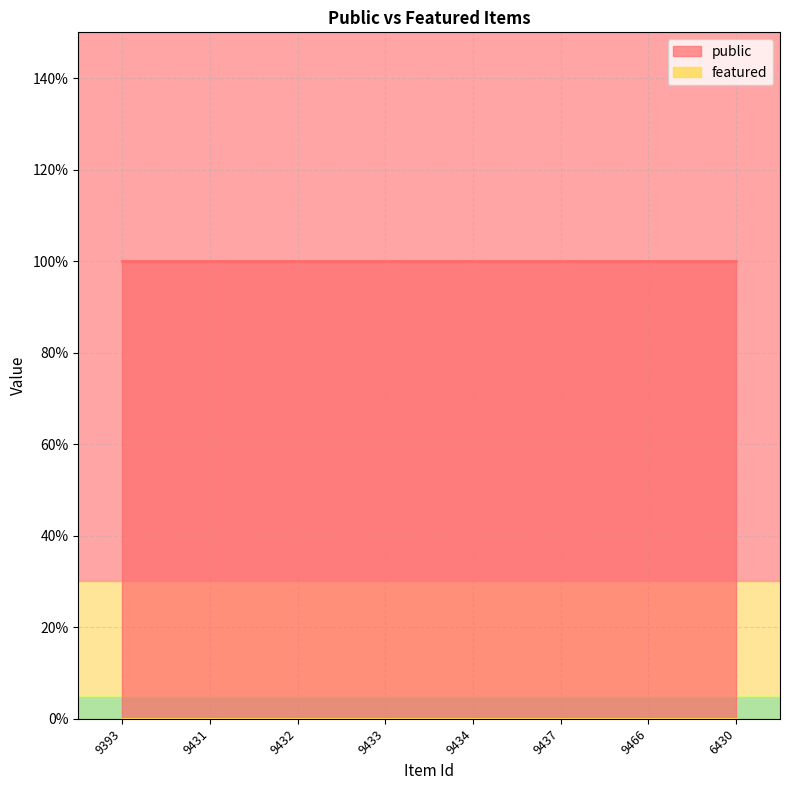

What is the maximum value for public?

1